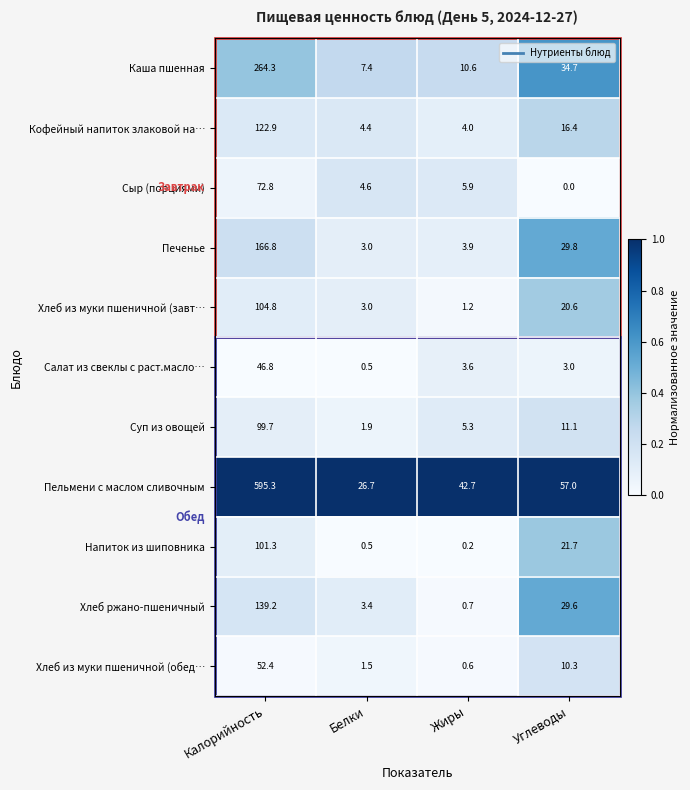

The Сыр (порциями) series shows 72.8 at Калорийность. True or false?

True